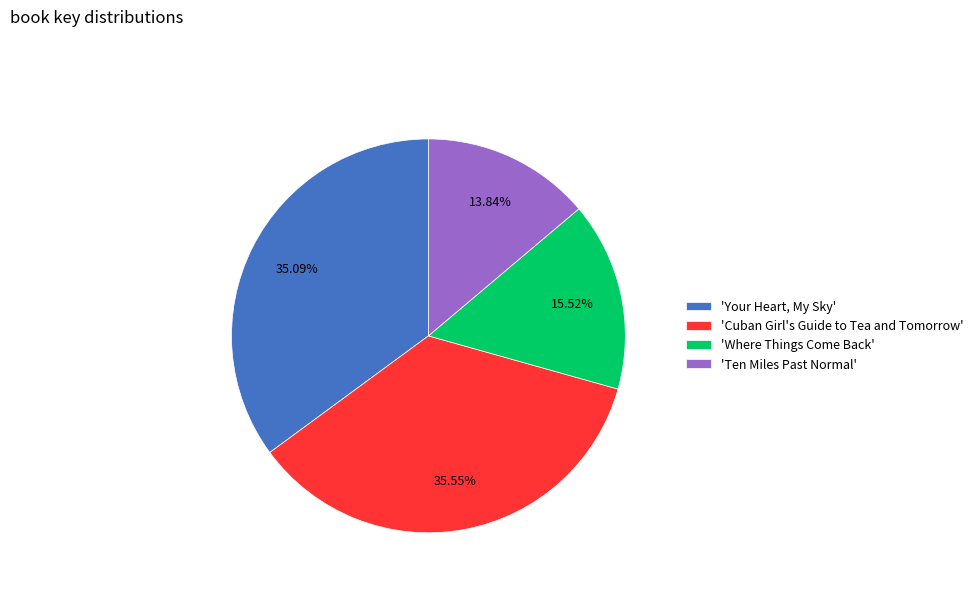

Does 'Cuban Girl's Guide to Tea and Tomorrow' represent more than half of the total?

No